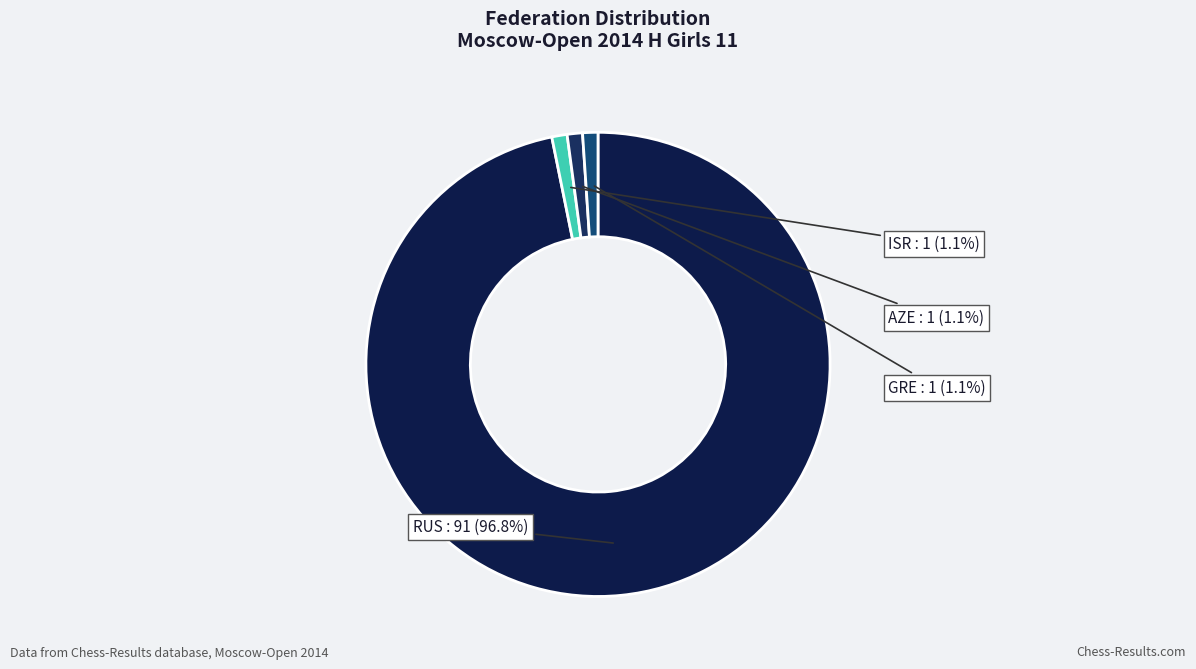

Count the number of slices in the pie.

4